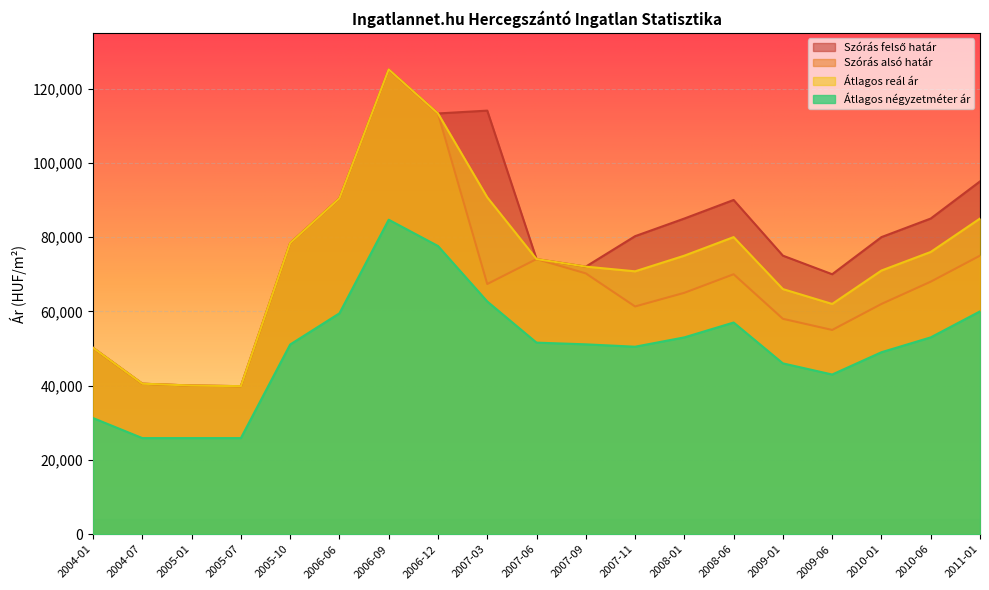

How many lines are shown in the chart?

4